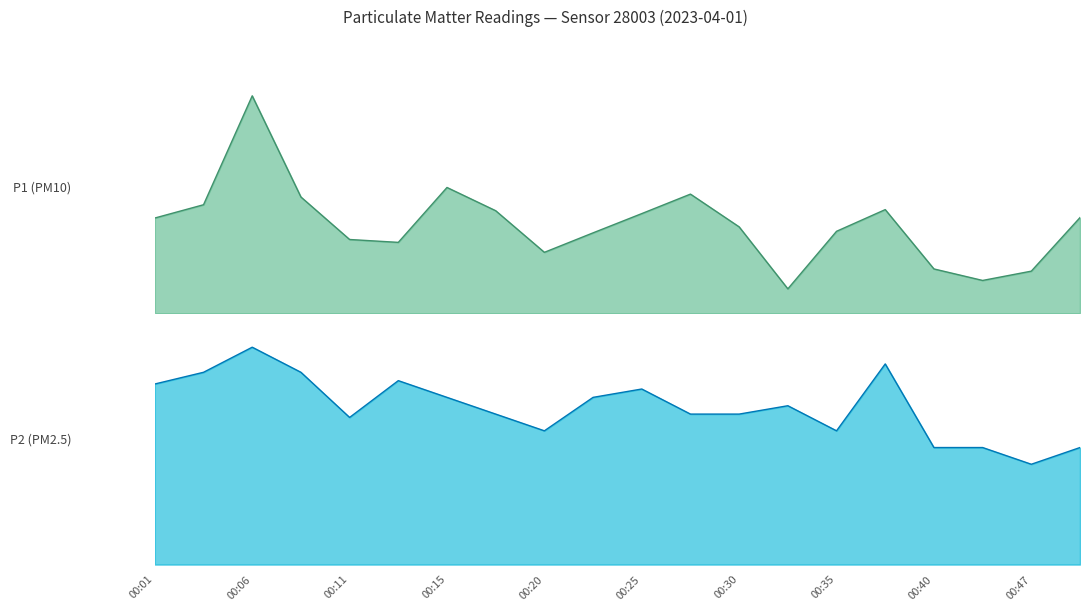

True or false: P2 has a value of 0.9 at 00:30.

True